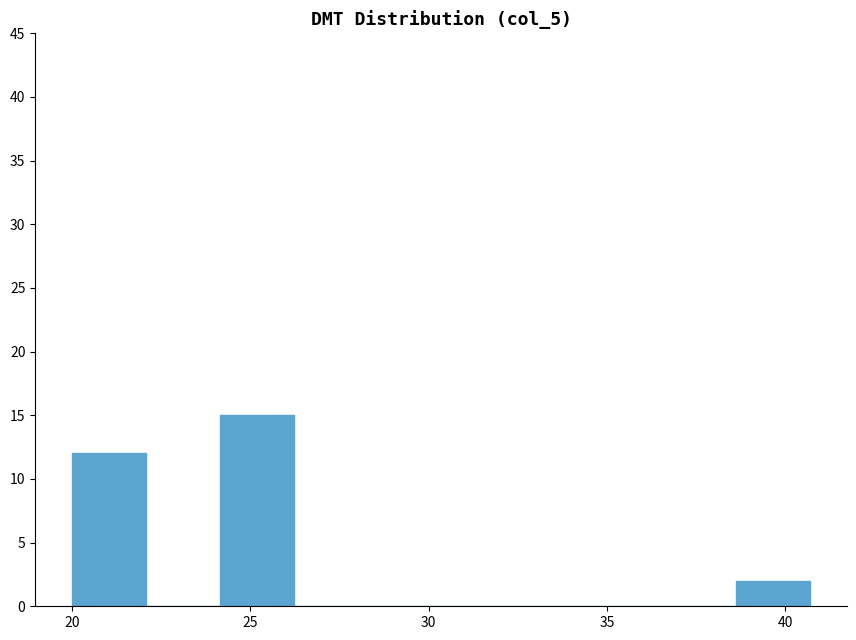

How tall is the bar that spans 24.0 to 26.0 on the x-axis? Neither the bar edges nor the heights are printed on the chart, so give them approximately, as read against the axes.

15